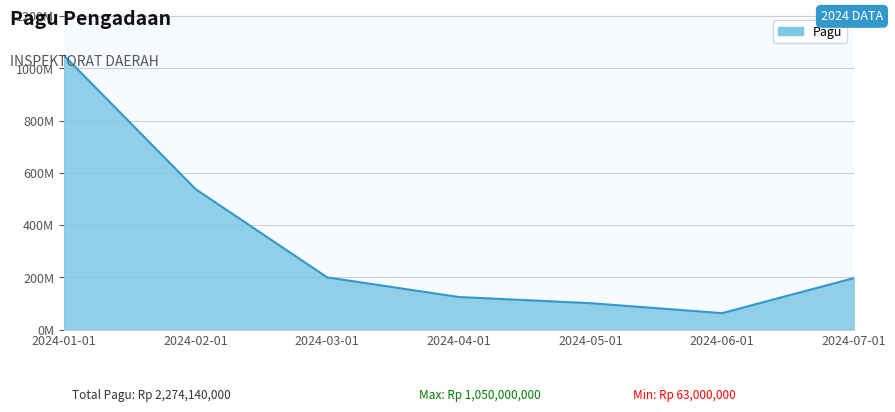

Which label corresponds to the smallest value in the chart?

2024-06-01